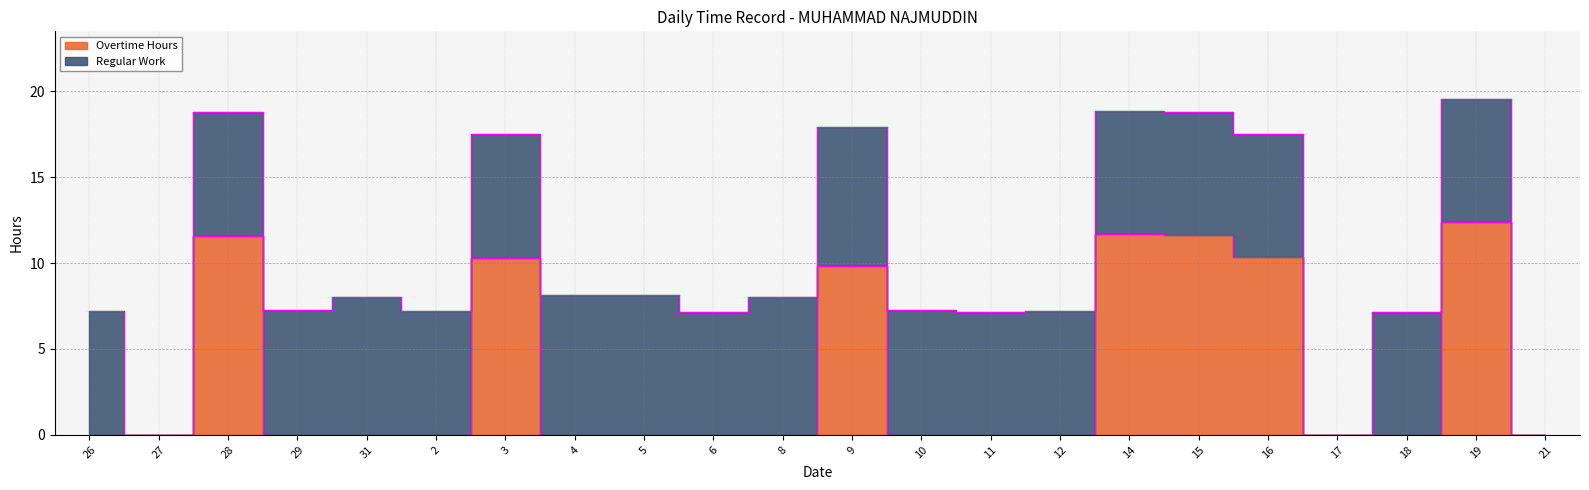

What is the label of the 13th point from the right?

6